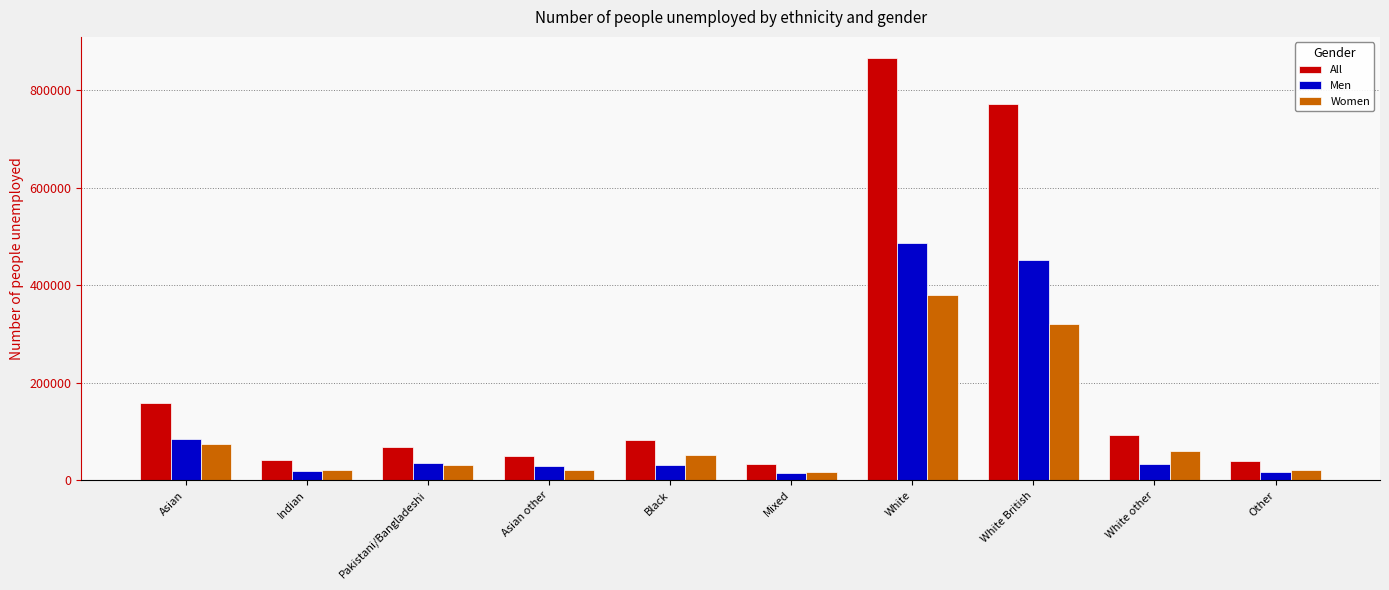

How many distinct data groups are displayed?

3